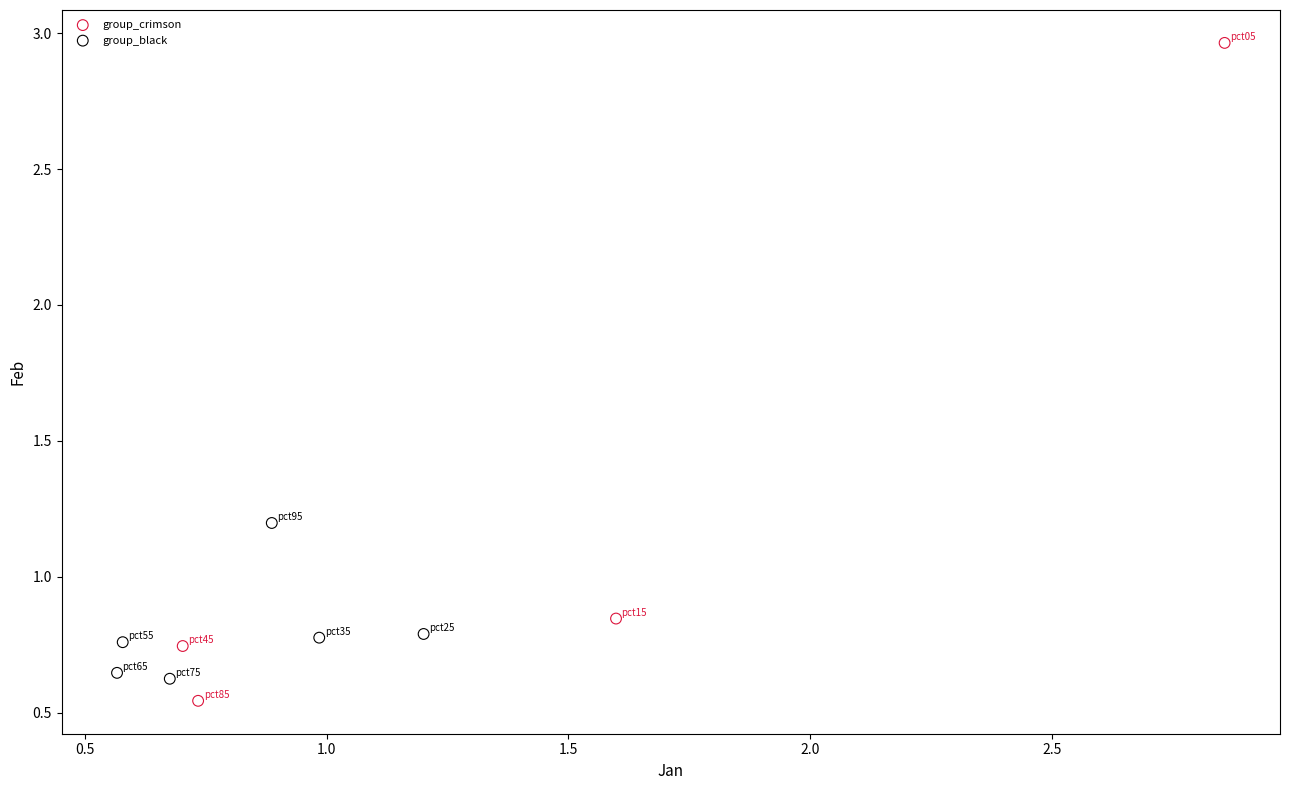

Which series contains the highest Y value?

group_crimson